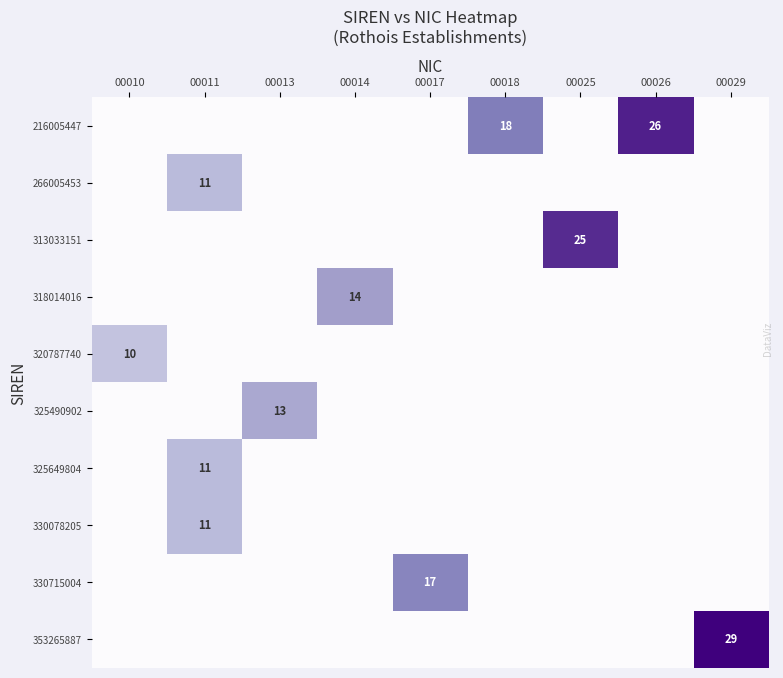

What is the total value across all series at 00018?

18